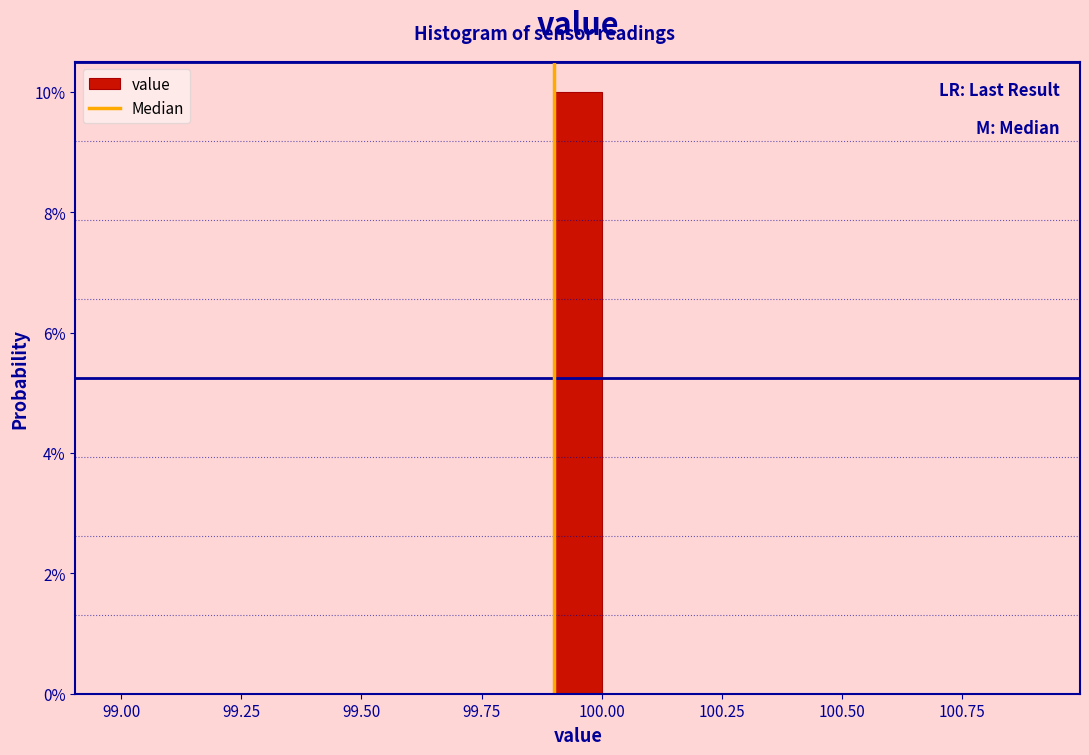

Read against the x-axis, roughly where is the centre of the tallest bar?

99.95